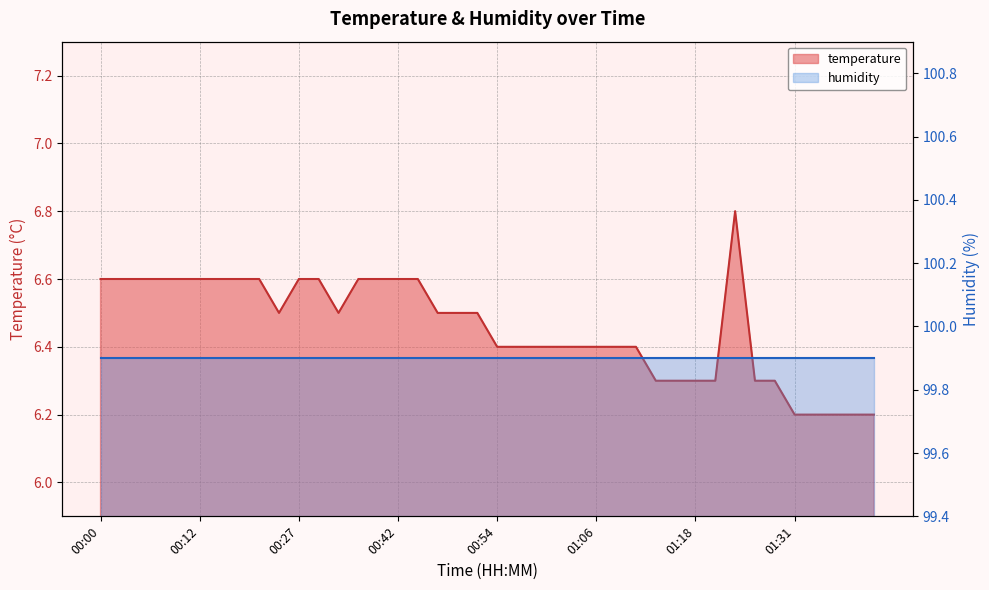

What is the sum of the values at 00:37 and 00:10?

13.2